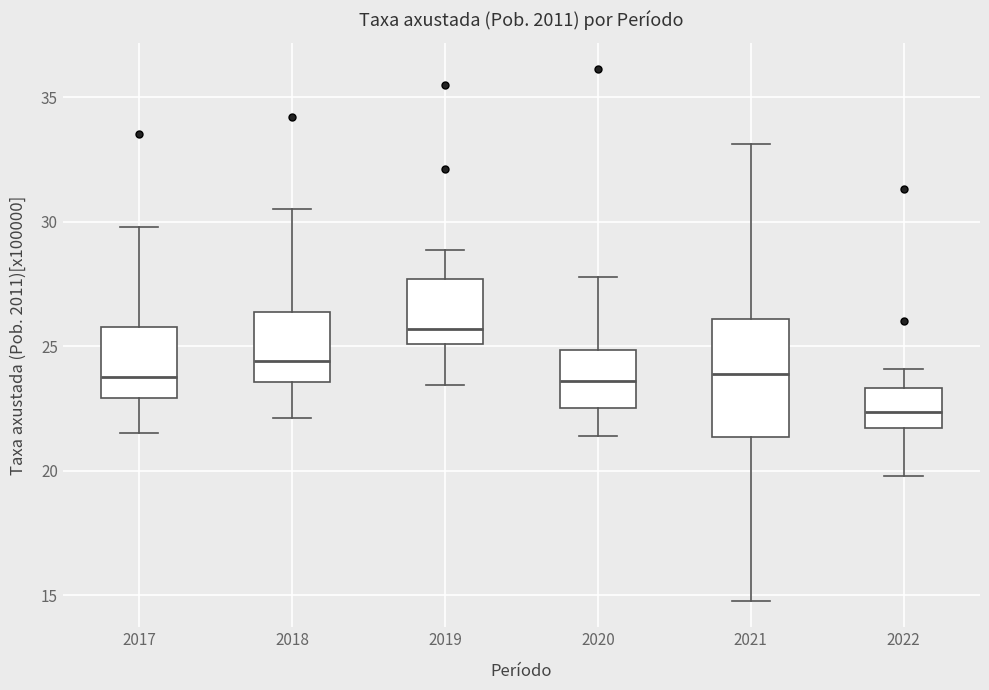

Where does the lower whisker of the box at x = 2018 end on the y-axis? The values are not printed on the chart, so give them approximately, as read against the axis.

22.0